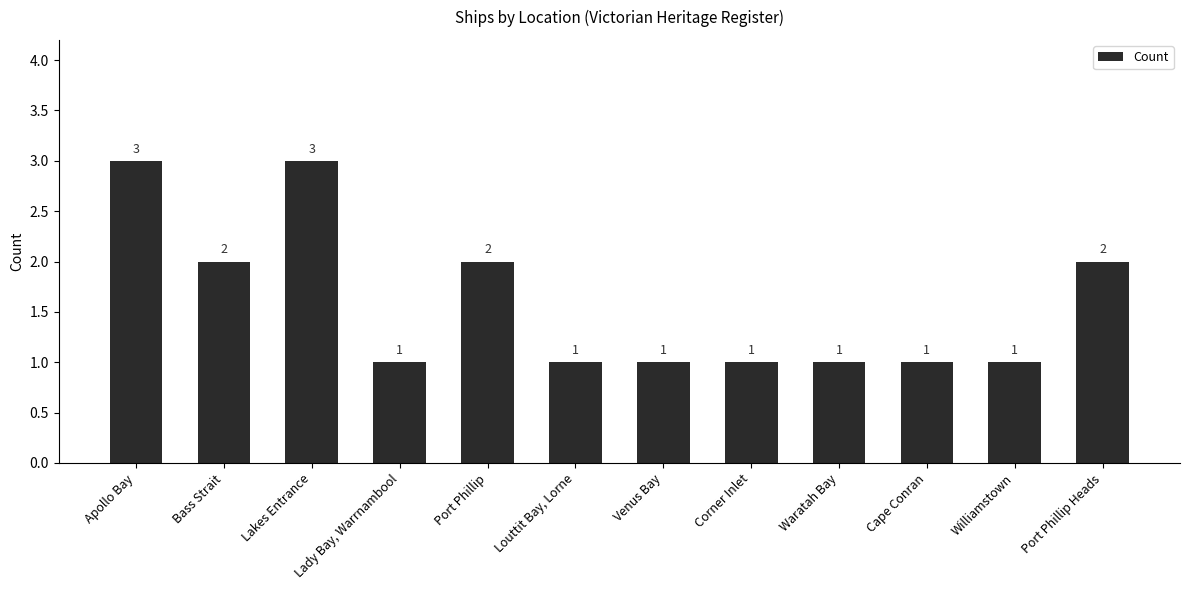

The chart shows a value of 2 at Port Phillip. True or false?

True